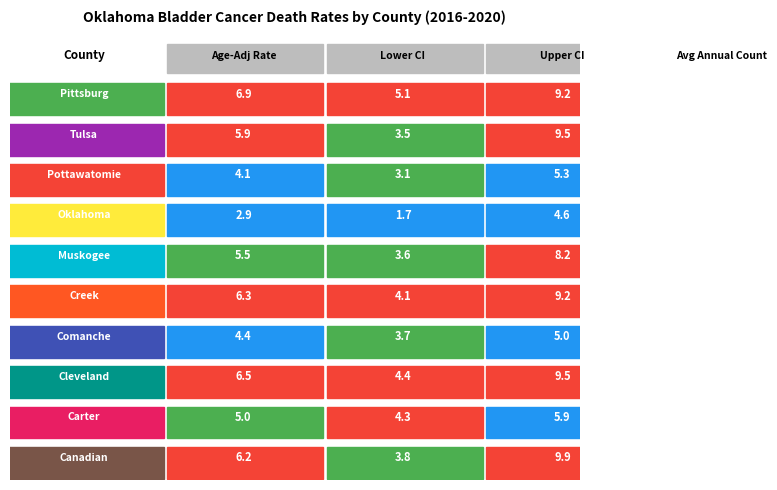

Rank the categories by Cleveland value from lowest to highest.

1, 0, 2, 3